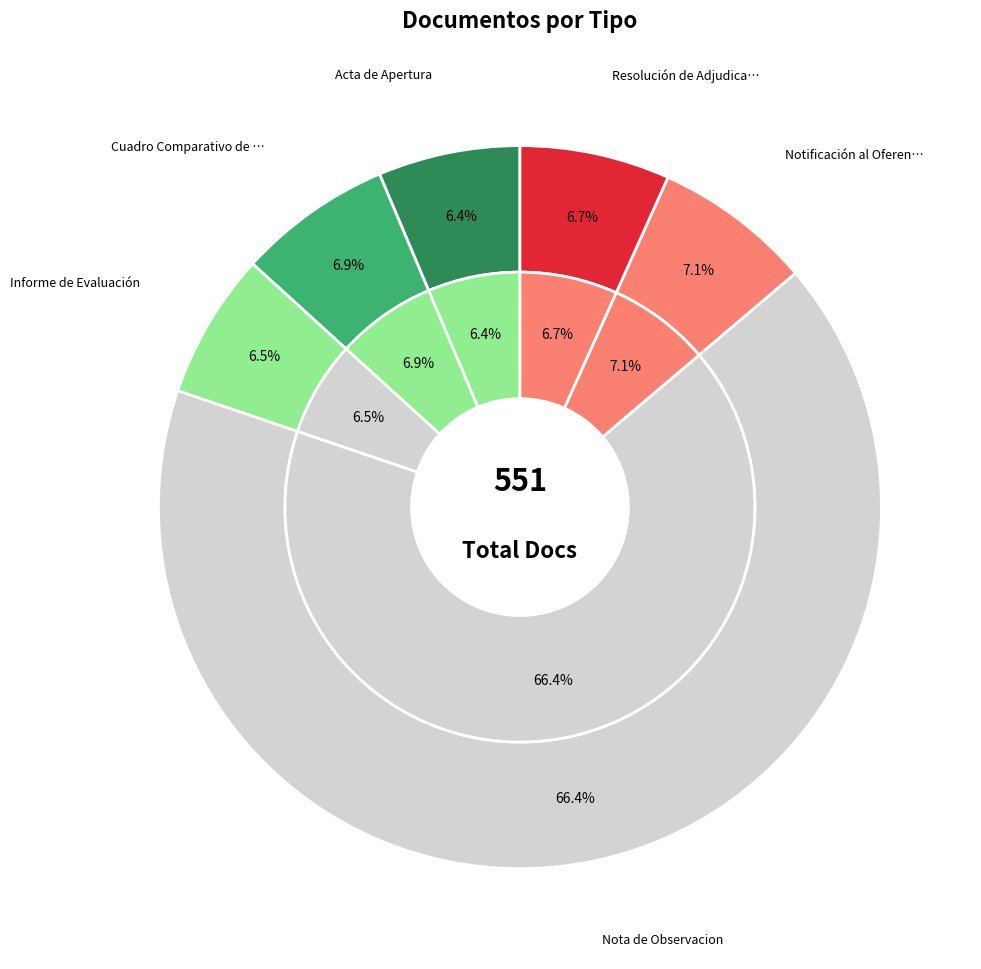

Is there any slice that represents more than half of the pie?

Yes